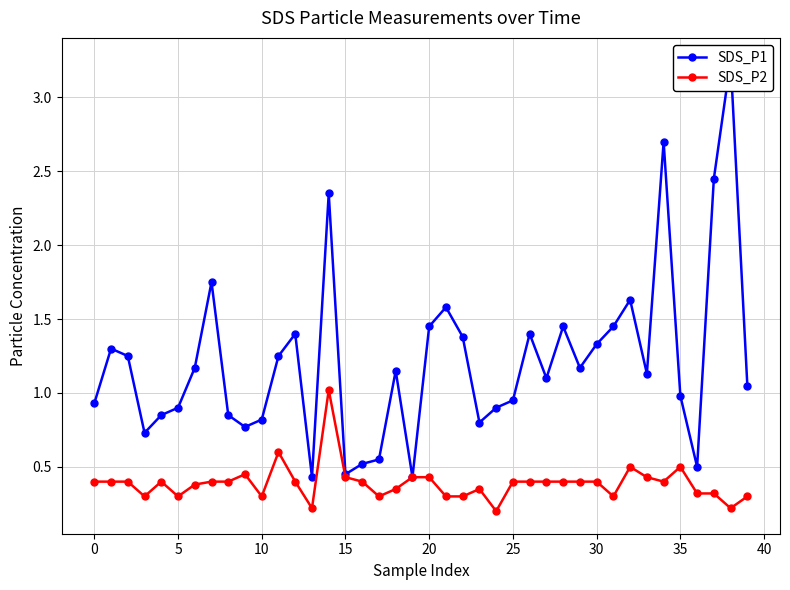

How many lines are shown in the chart?

2